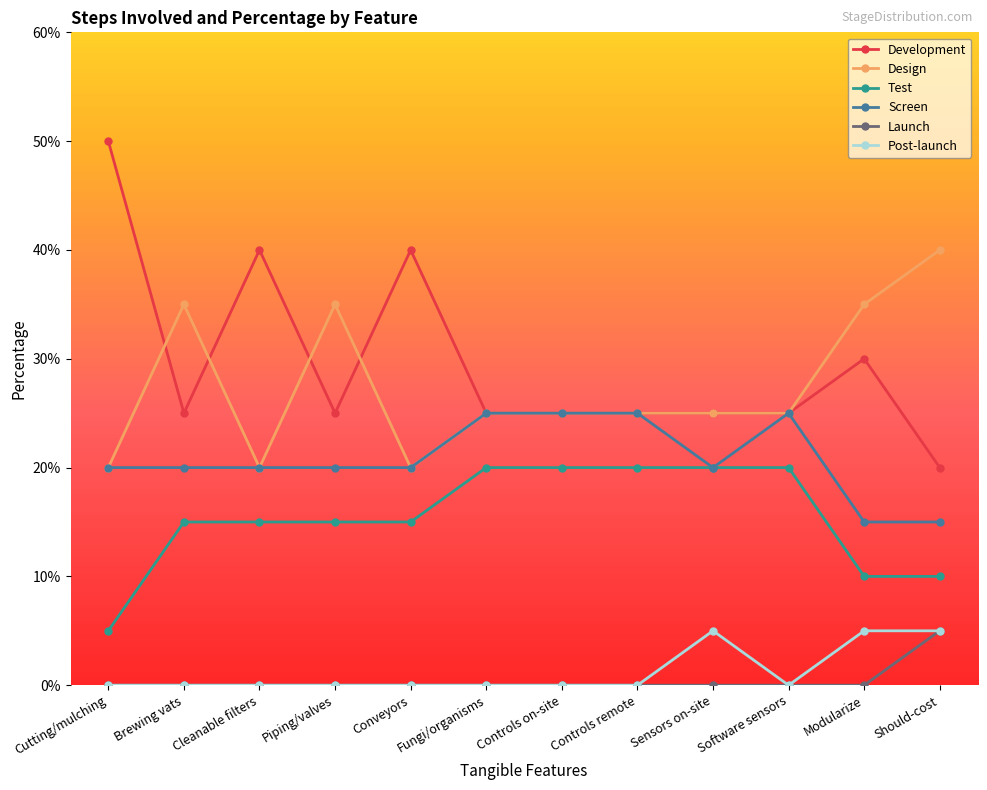

What position from the right is Controls remote?

5